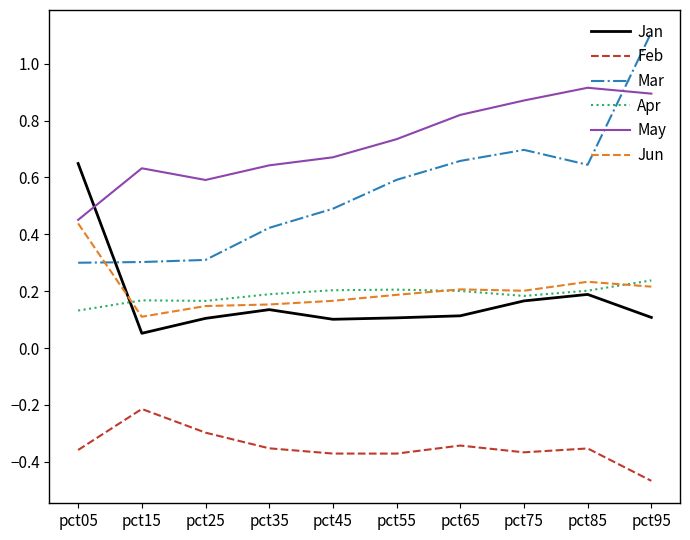

Which series has the widest spread of values?

Mar